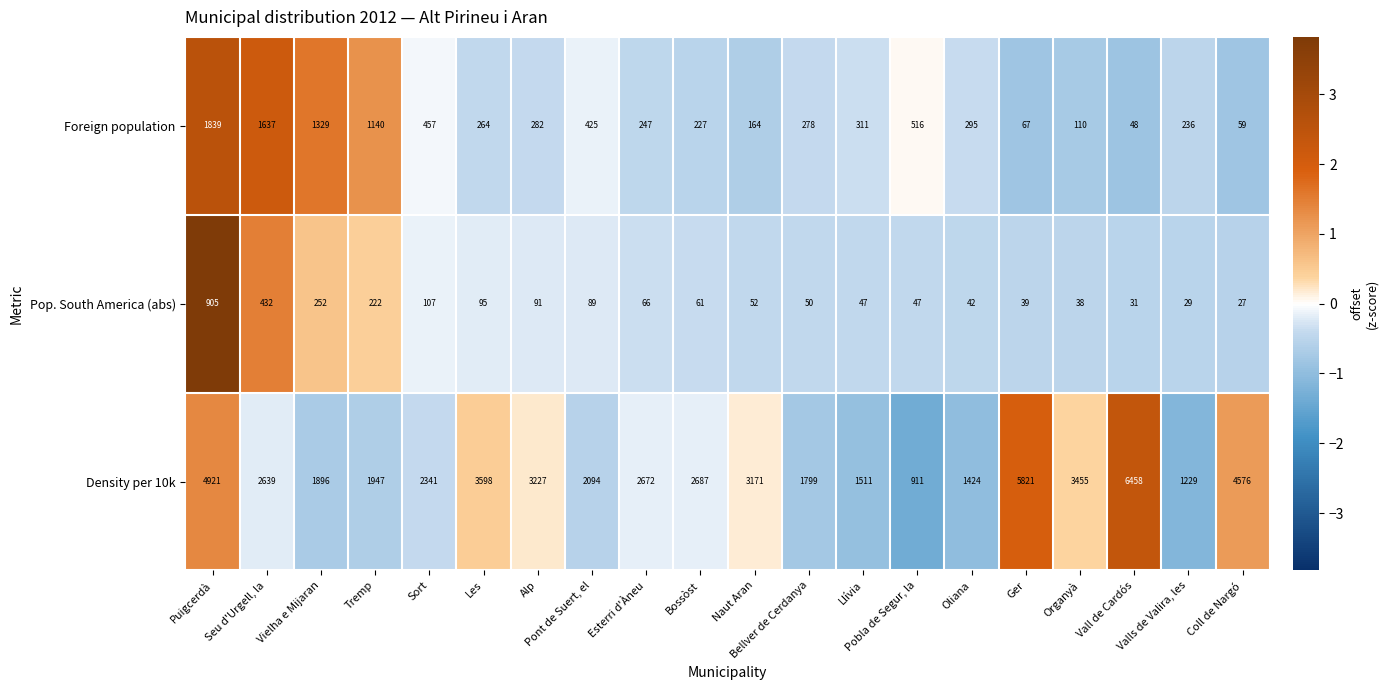

Which series has the widest spread of values?

Density per 10k